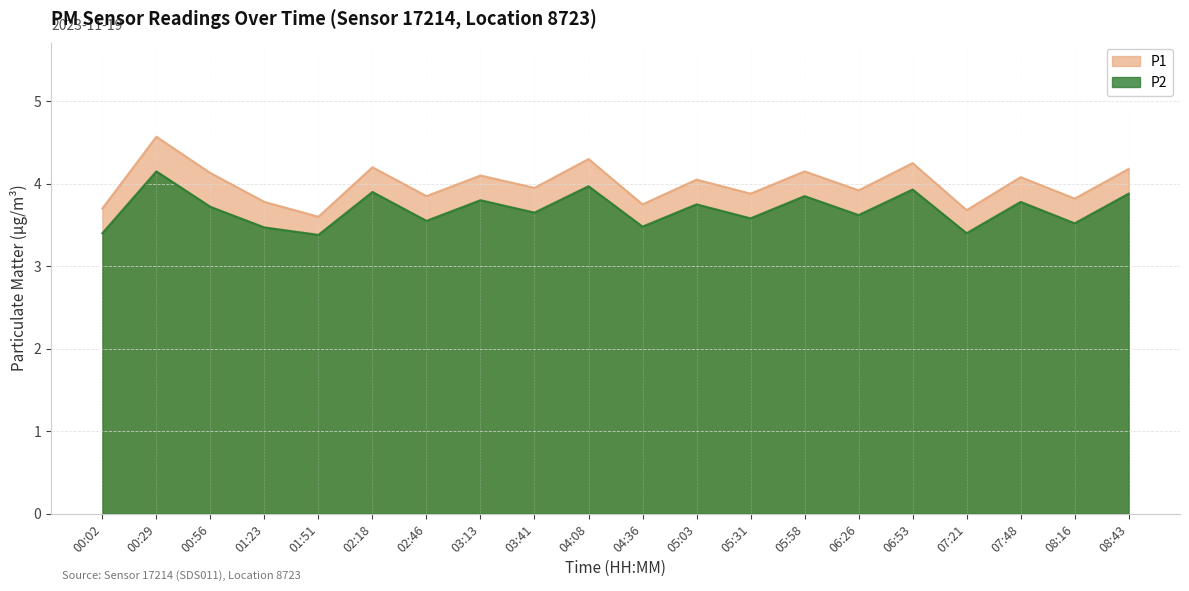

What is the label of the 3rd point from the left?

00:56